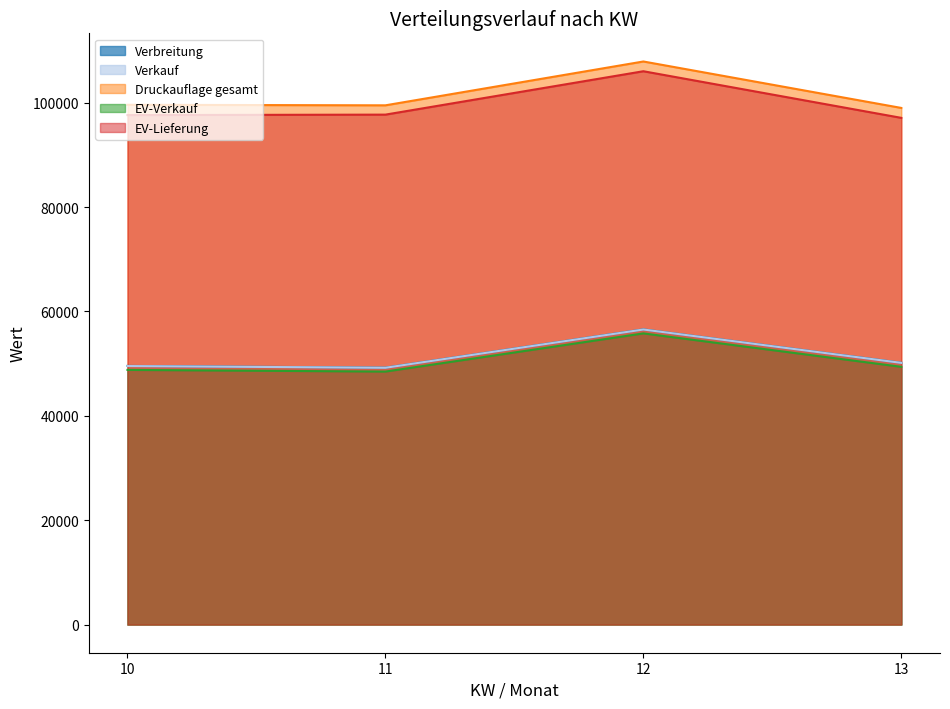

True or false: Verbreitung and EV-Verkauf intersect in this chart.

False